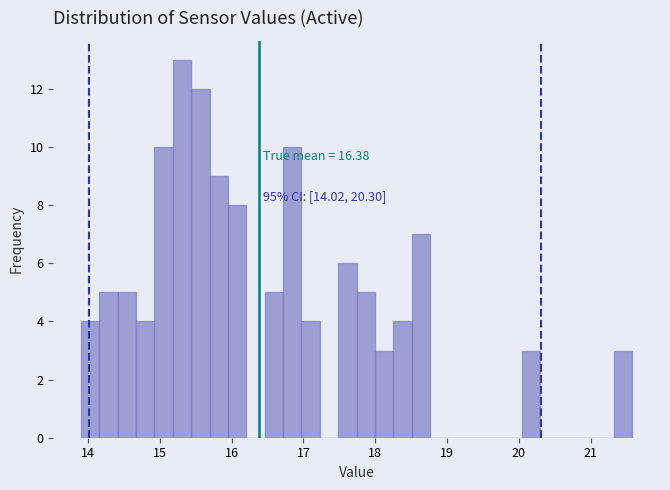

Read against the x-axis, roughly where is the centre of the tallest bar?

15.3